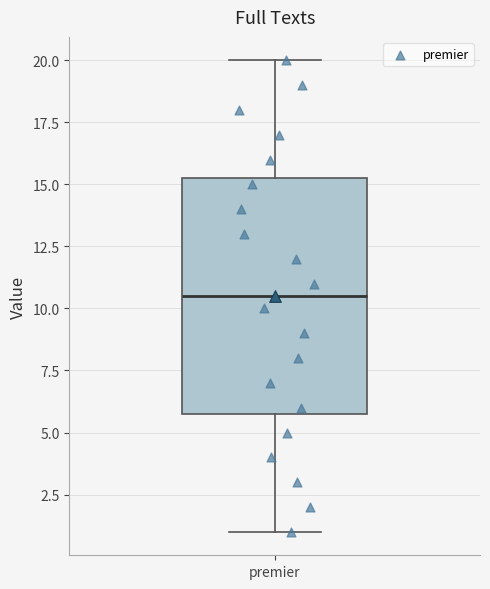

Where is the lower edge of the box for premier on the y-axis? The values are not printed on the chart, so give them approximately, as read against the axis.

6.0